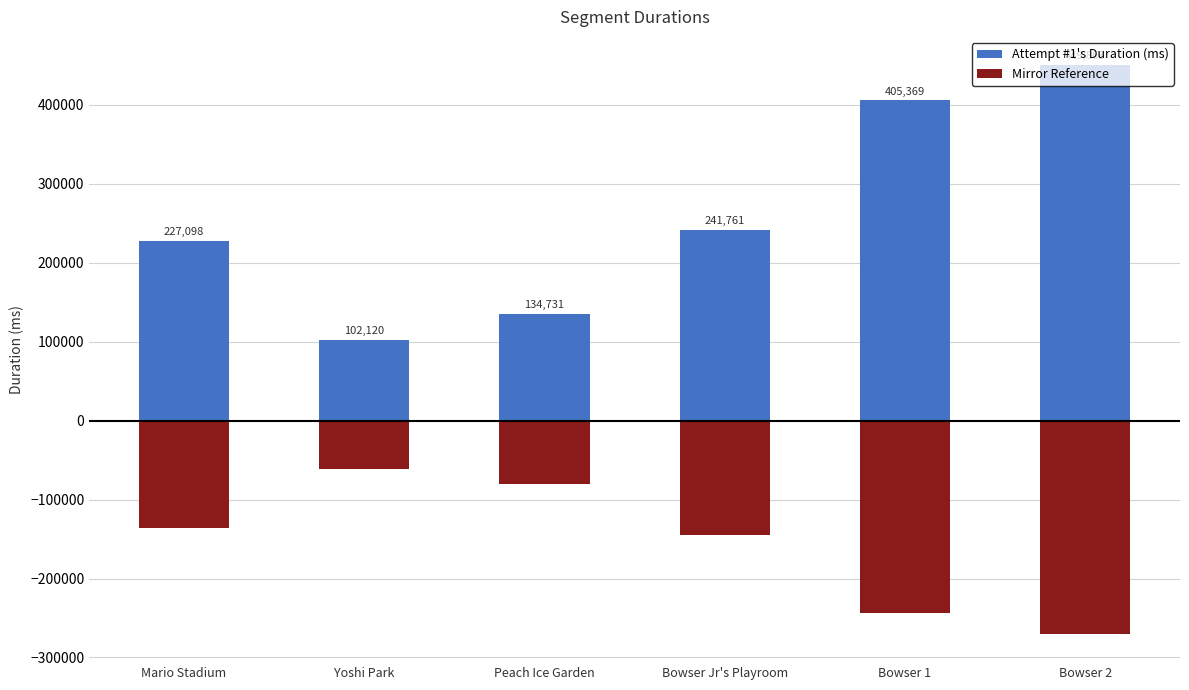

The value of Attempt #1's Duration (ms) at Bowser Jr's Playroom is 241761.0. True or false?

True